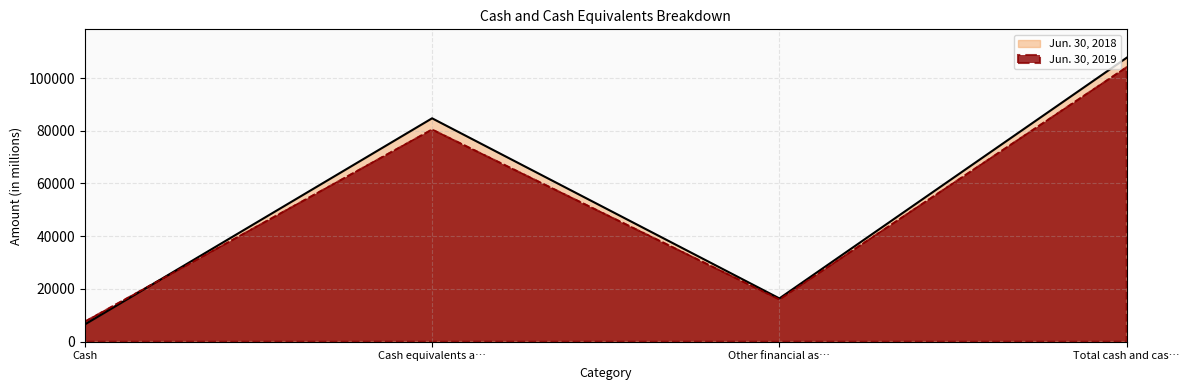

At which label is Jun. 30, 2018 closest to 57113?

Cash equivalents a…